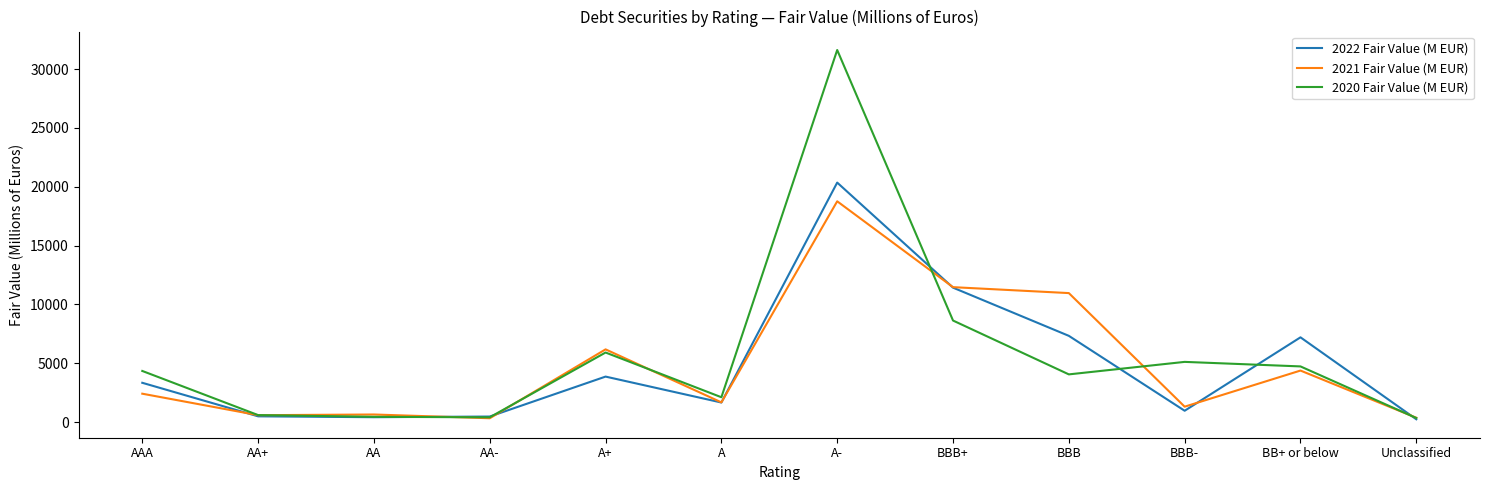

What is the maximum value shown in the chart?

31614